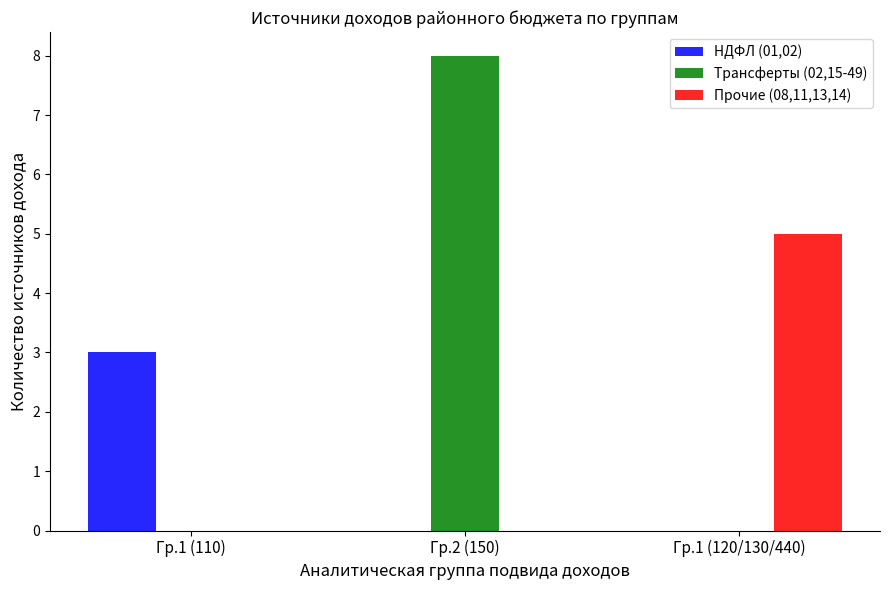

The value of НДФЛ (01,02) at Гр.2 (150) is 0. True or false?

True